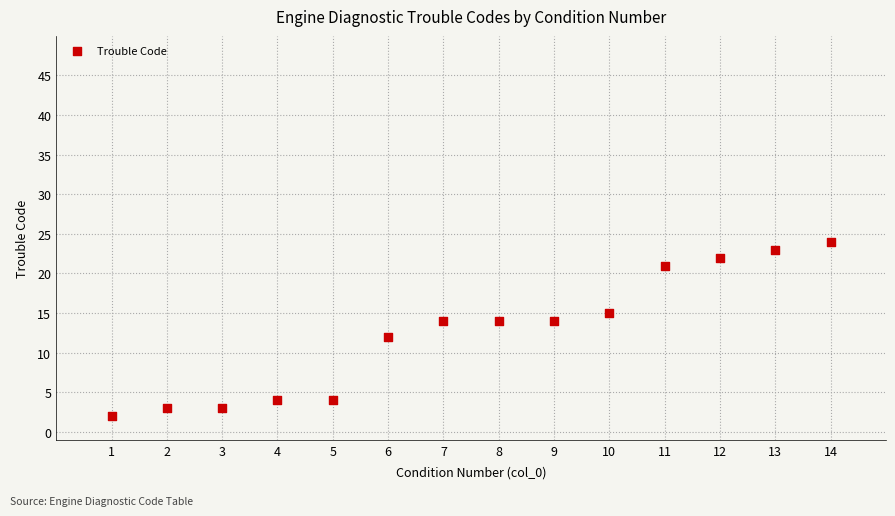

What is the range of X values (max minus min)?

13